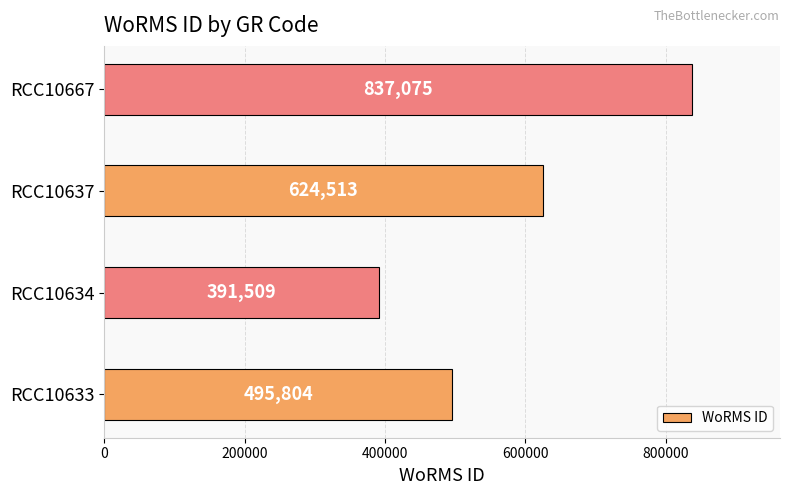

Reading bottom to top, transcribe all the data shown in this chart.

RCC10633=495804	RCC10634=391509	RCC10637=624513	RCC10667=837075